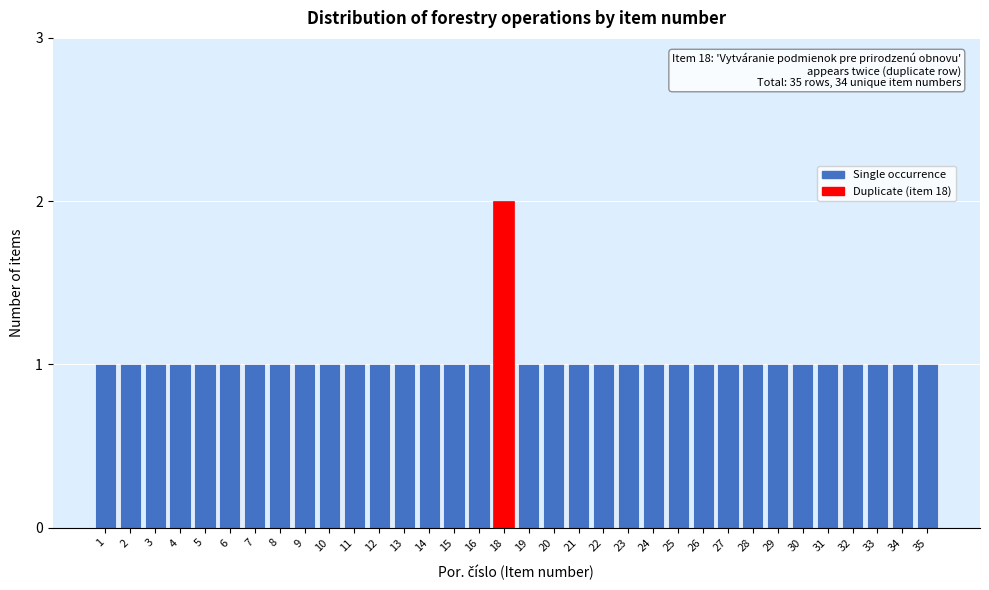

What is the value of the 20th bar from the left?

1